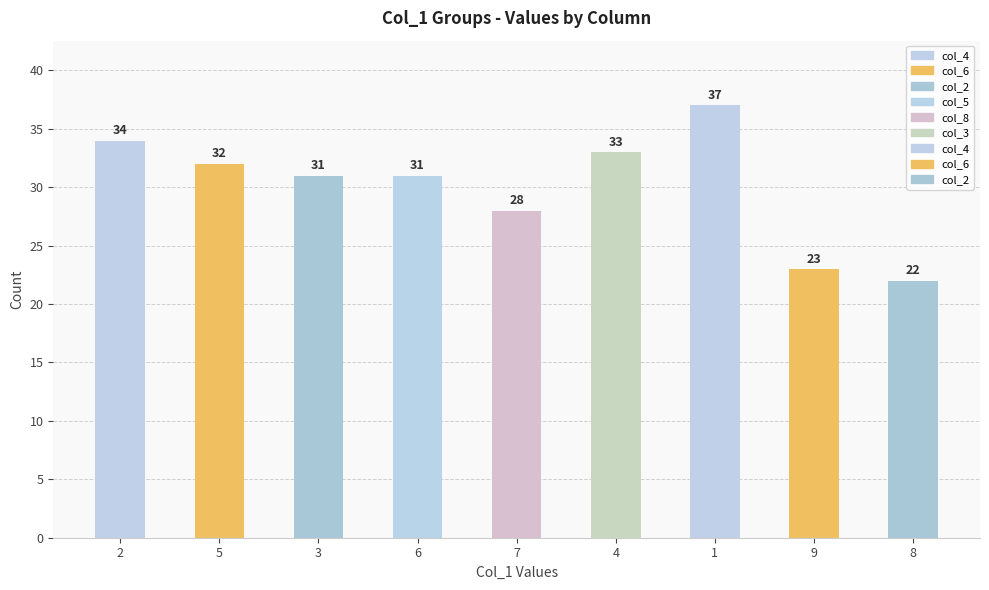

The value at 3 is 31. True or false?

True